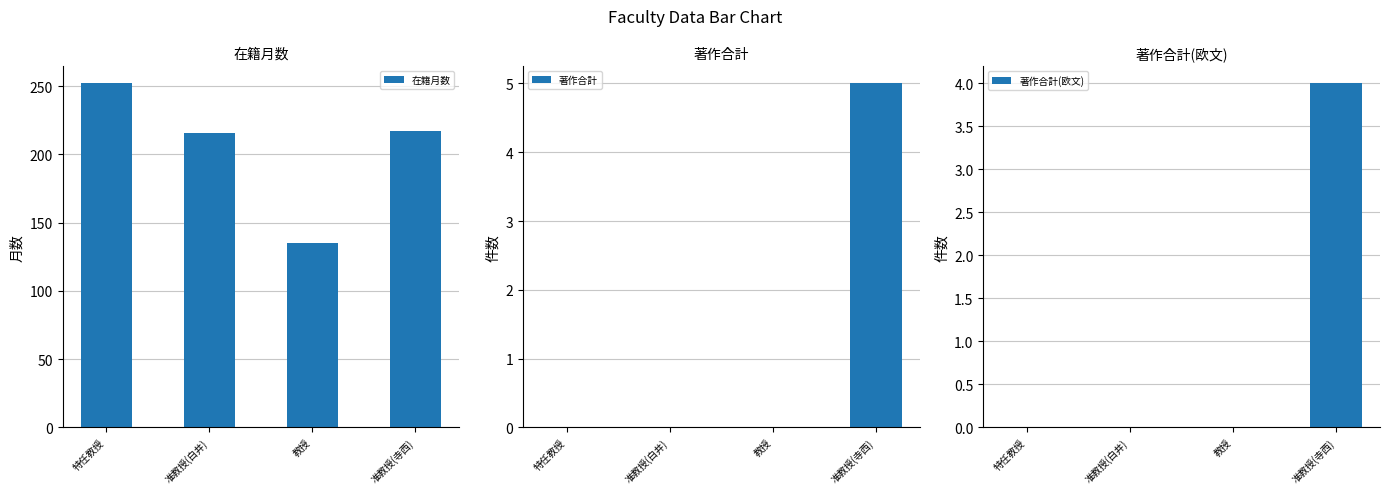

How many values in the 著作合計 series exceed 0?

1